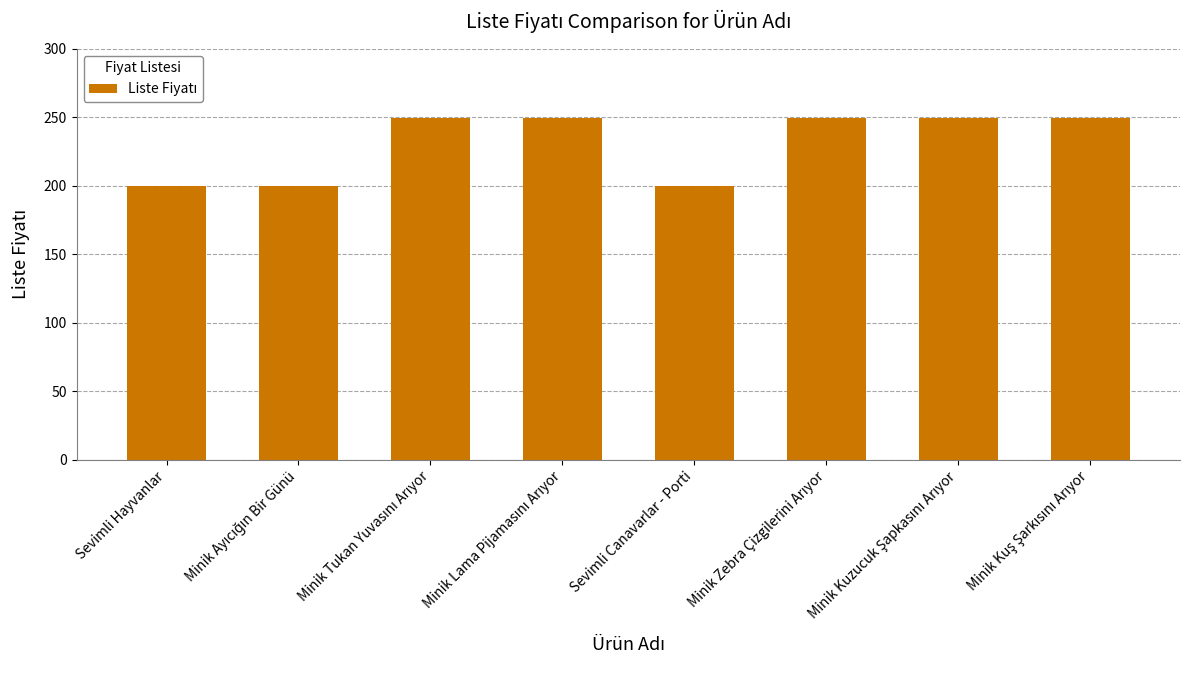

What is the approximate value at Sevimli Hayvanlar?

199.9